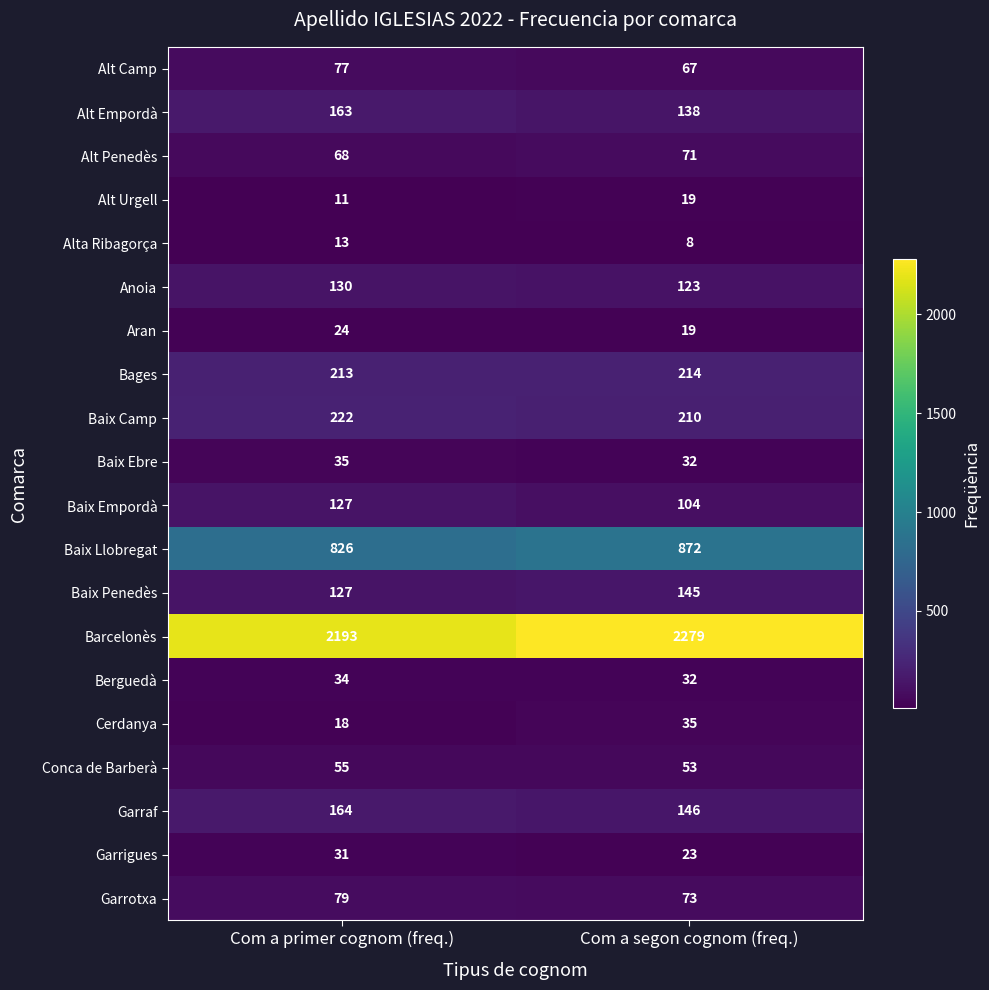

List the labels in order of Aran value, smallest first.

Com a segon cognom (freq.), Com a primer cognom (freq.)